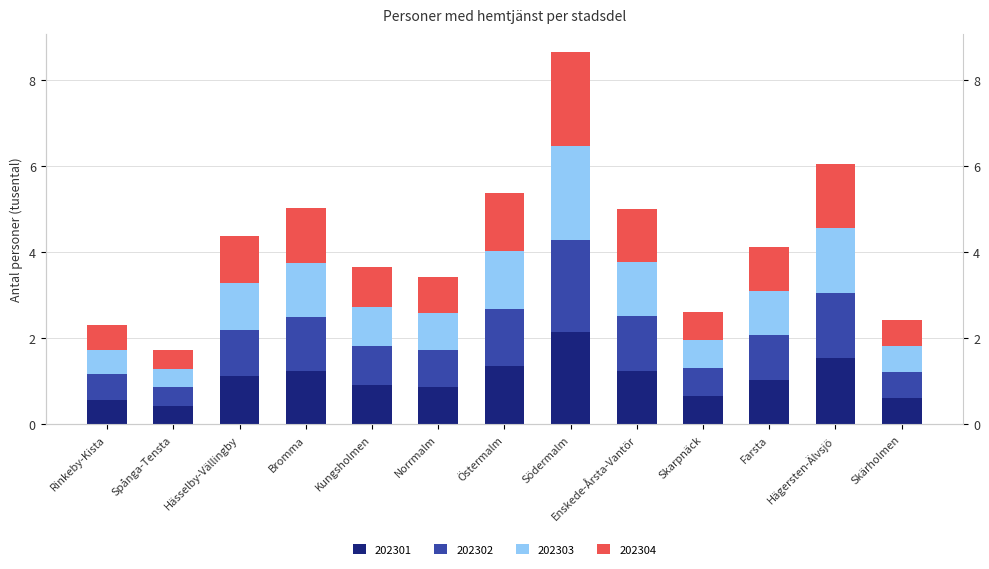

List the labels in order of 202304 value, largest first.

Södermalm, Hägersten-Älvsjö, Östermalm, Bromma, Enskede-Årsta-Vantör, Hässelby-Vällingby, Farsta, Kungsholmen, Norrmalm, Skarpnäck, Skärholmen, Rinkeby-Kista, Spånga-Tensta